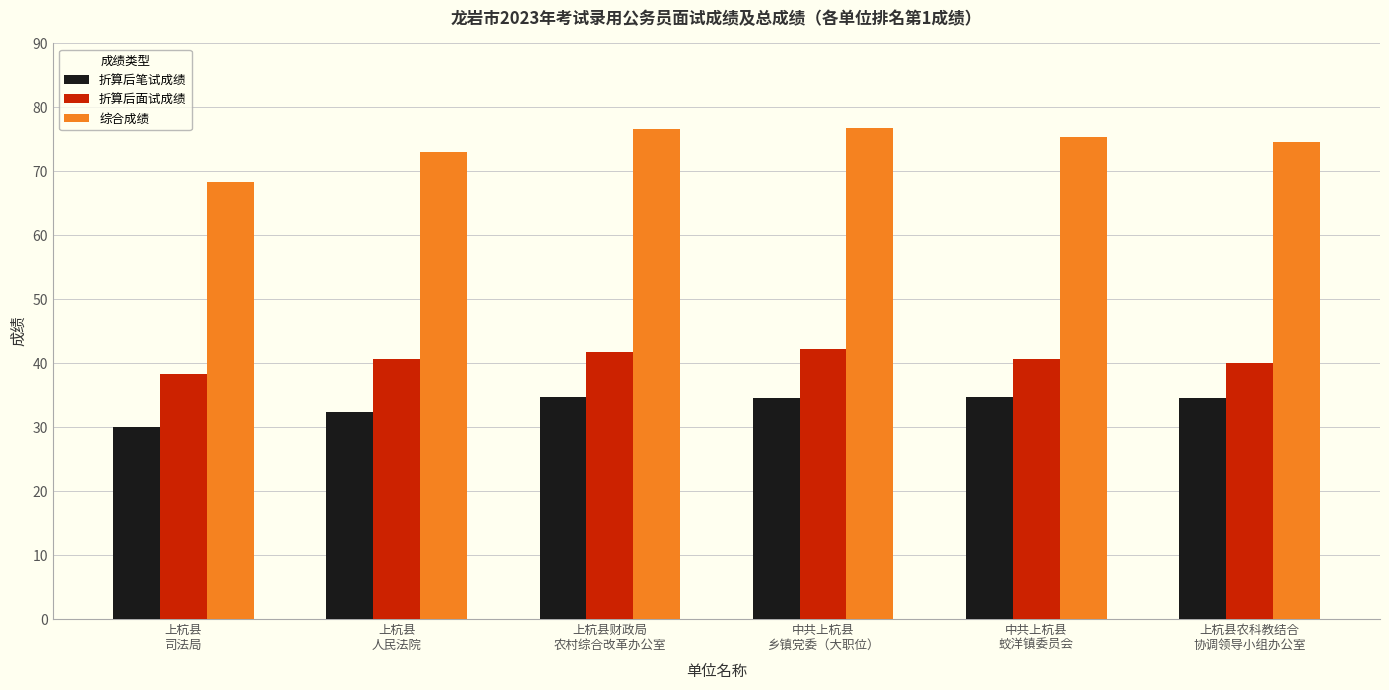

Is the value of 折算后笔试成绩 at 中共上杭县
蛟洋镇委员会 greater than the value of 综合成绩 at 中共上杭县
蛟洋镇委员会?

No